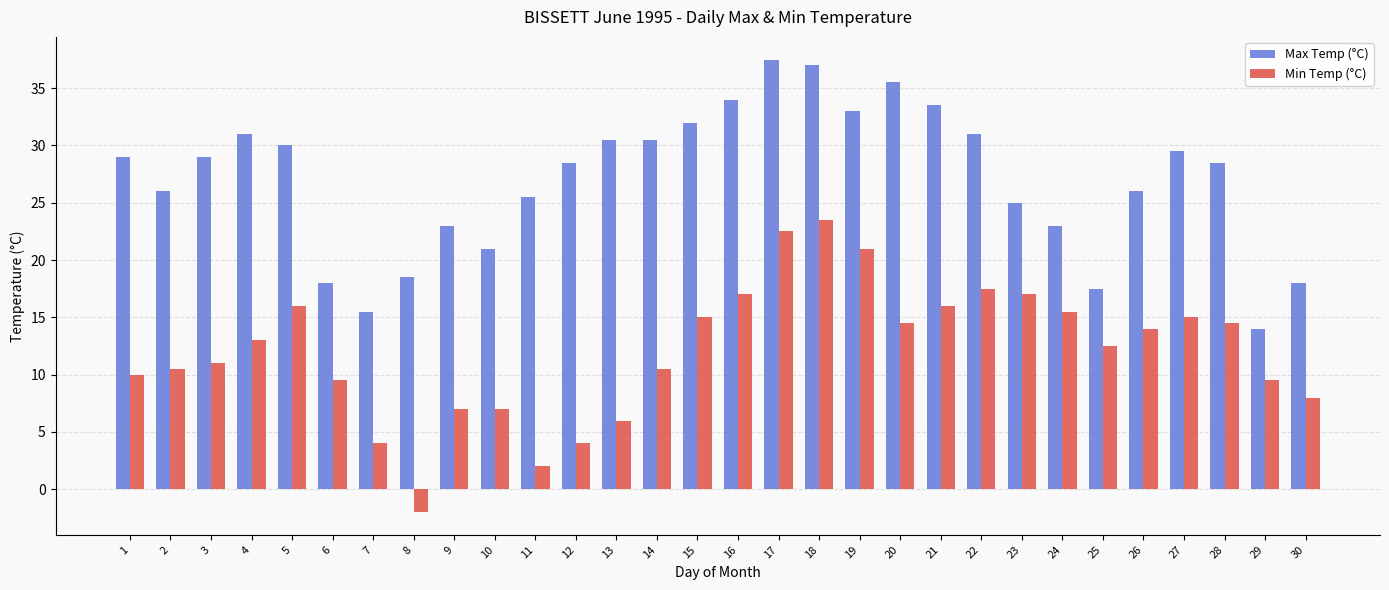

Is the value of Max Temp (°C) at 14 greater than the value of Min Temp (°C) at 13?

Yes